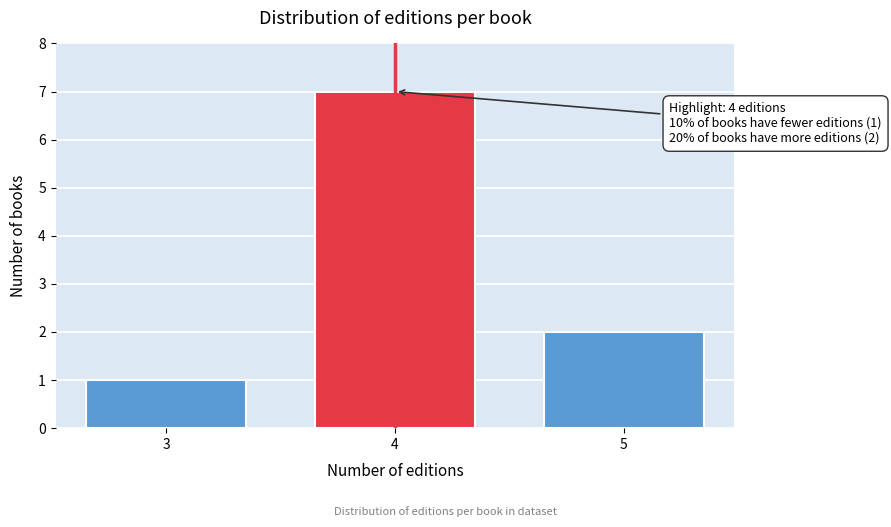

Reading left to right, list all the values displayed in this chart.

3=1	4=7	5=2